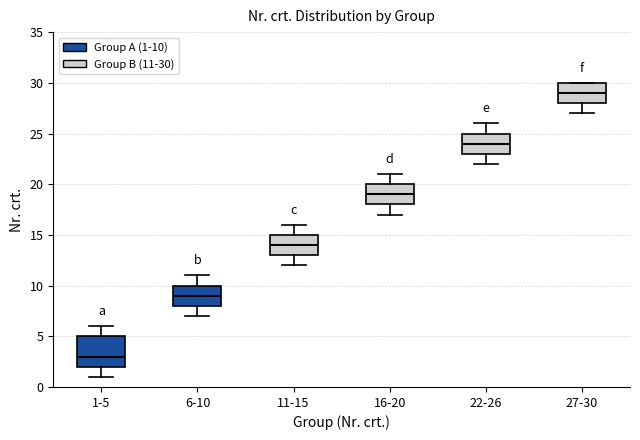

Where is the upper edge of the box for 22-26 on the y-axis? The values are not printed on the chart, so give them approximately, as read against the axis.

25